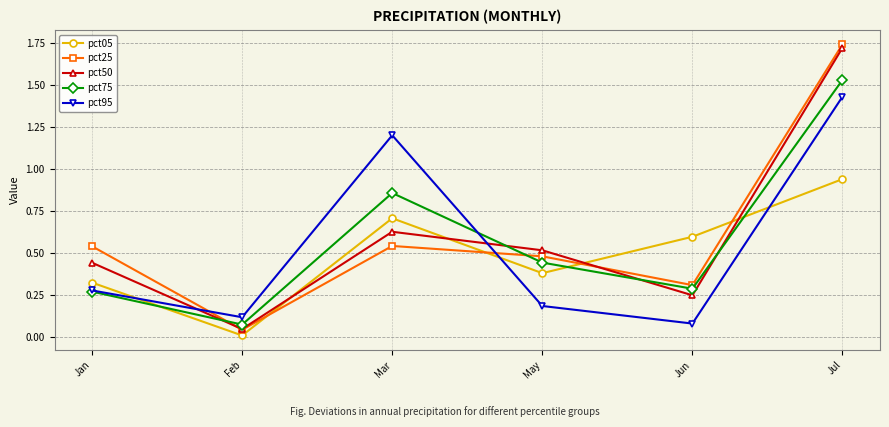

Rank the categories by pct50 value from lowest to highest.

Feb, Jun, Jan, May, Mar, Jul